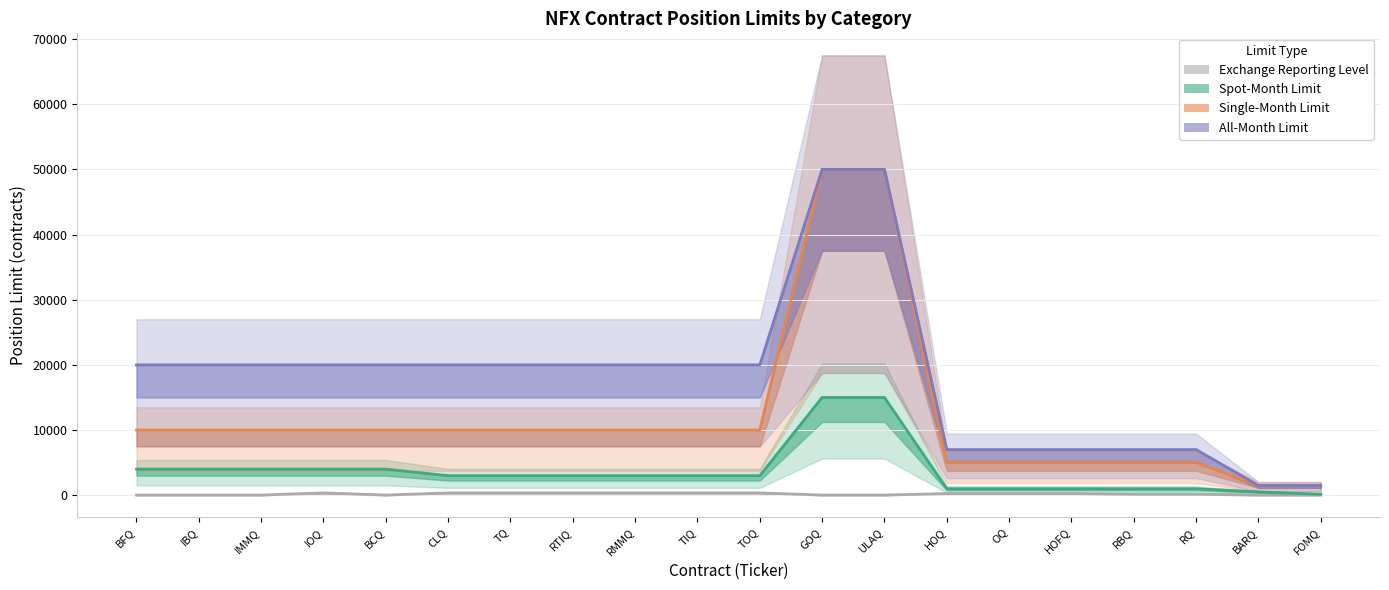

What is the maximum value for All-Month Limit?

50000